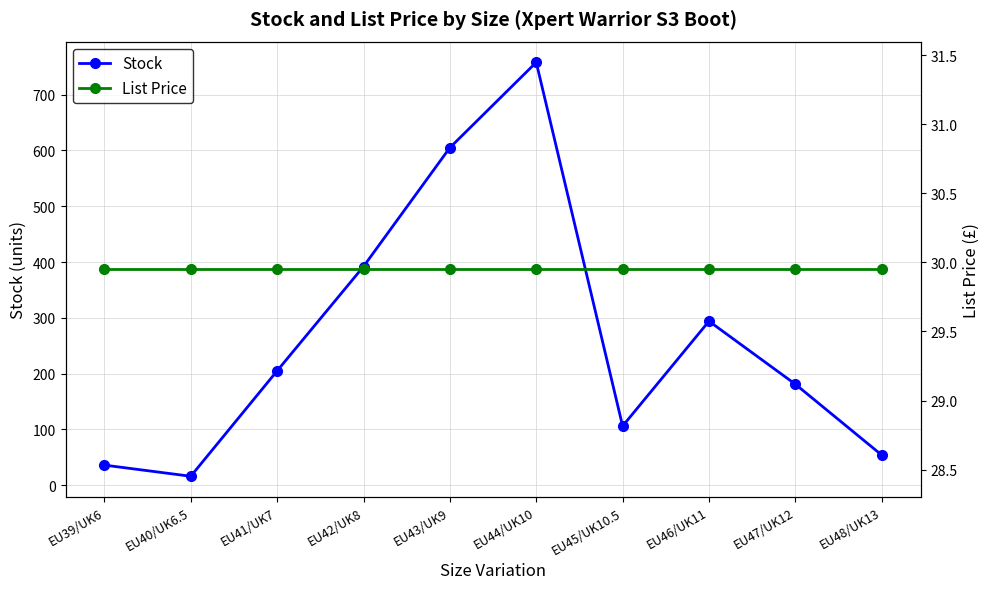

How many interior local valleys does the Stock series have?

2